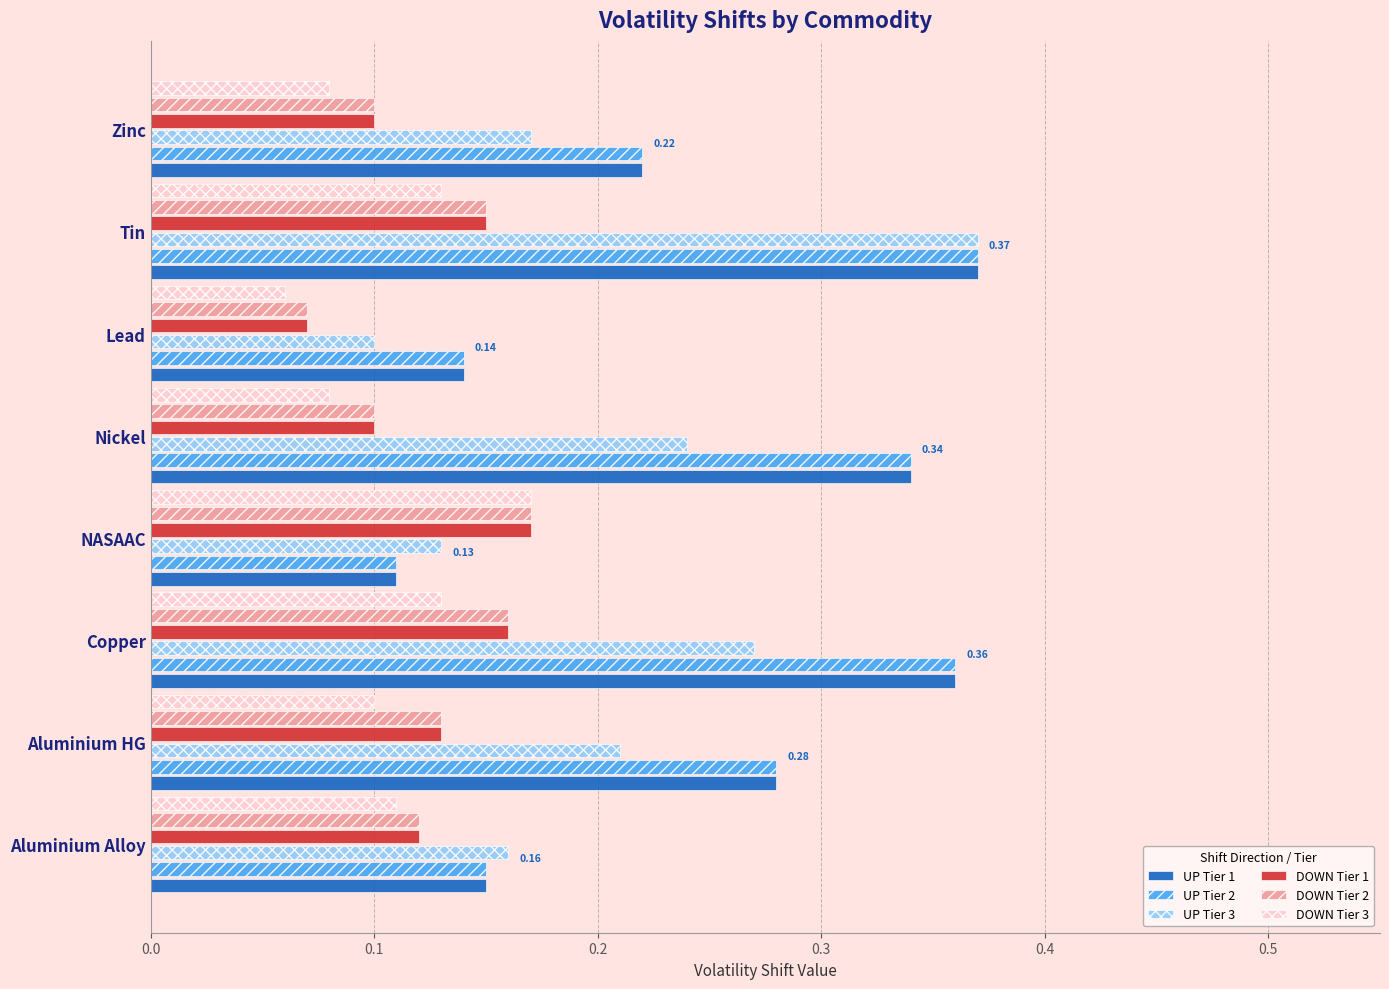

What are all the series names shown in the legend?

UP Tier 1, UP Tier 2, UP Tier 3, DOWN Tier 1, DOWN Tier 2, DOWN Tier 3